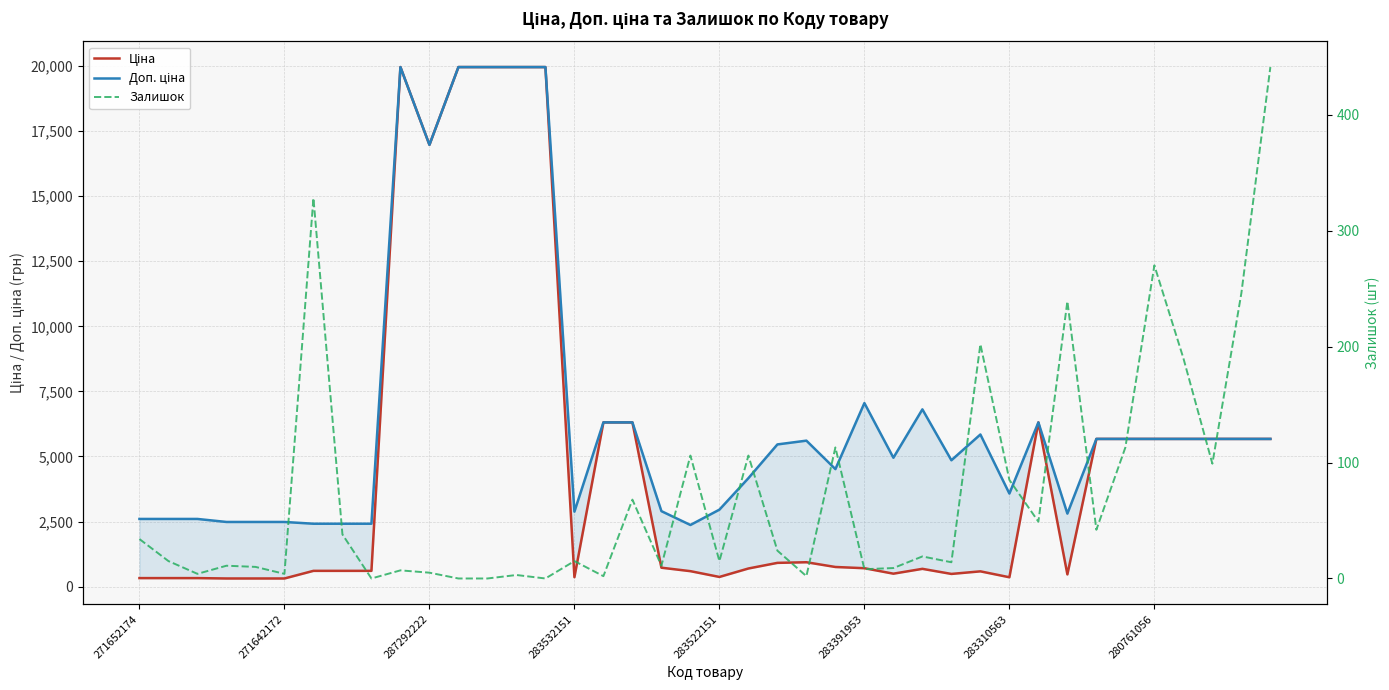

Between 280761056 and 17, which series saw the biggest shift?

Ціна